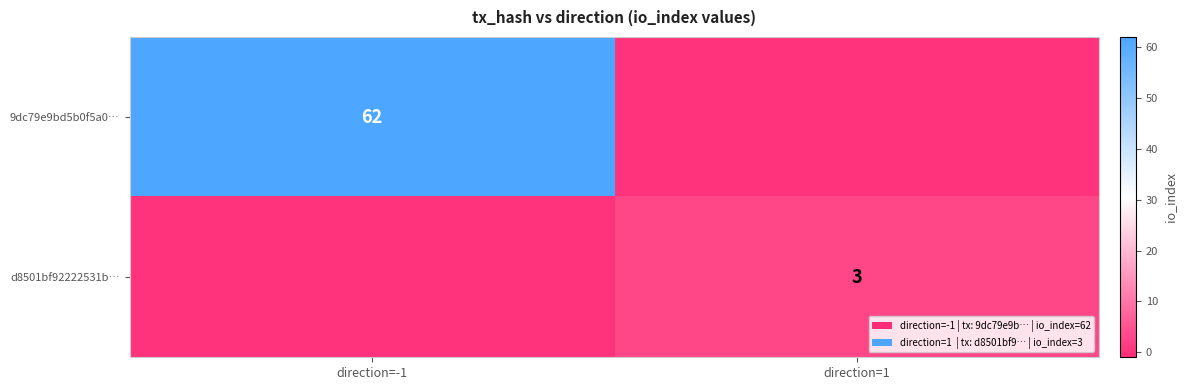

Is the value of d8501bf92222531b… at direction=1 greater than the value of 9dc79e9bd5b0f5a0… at direction=-1?

No